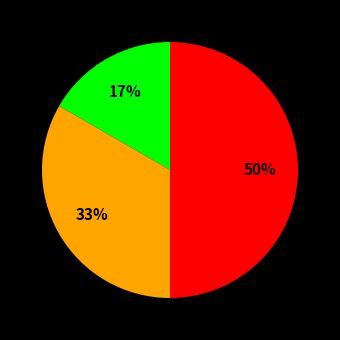

To the nearest percent, what is the difference between the largest and smallest slice percentages?

33%